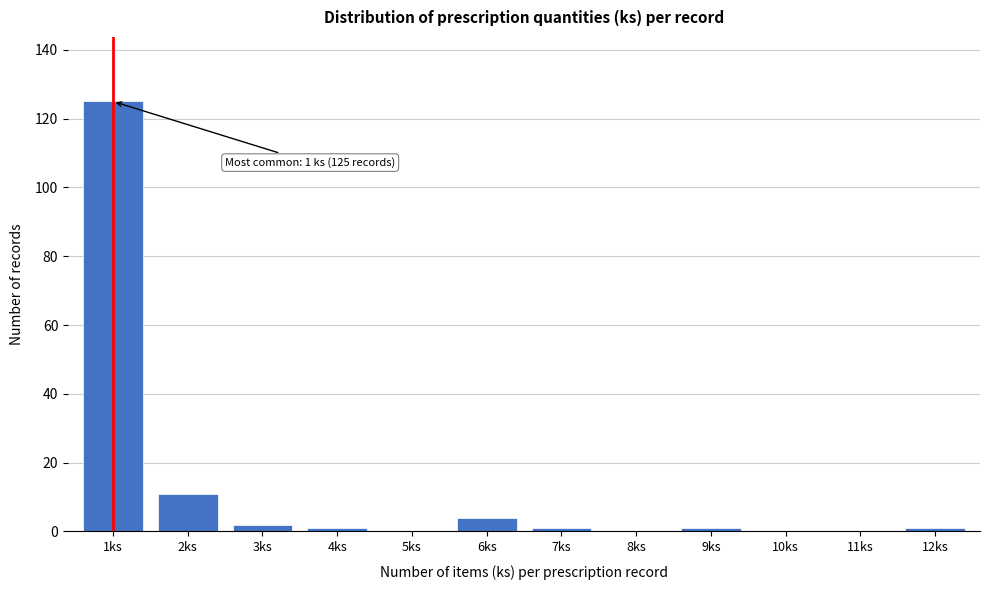

Reading right to left, transcribe all the data shown in this chart.

12ks=1	11ks=0	10ks=0	9ks=1	8ks=0	7ks=1	6ks=4	5ks=0	4ks=1	3ks=2	2ks=11	1ks=125